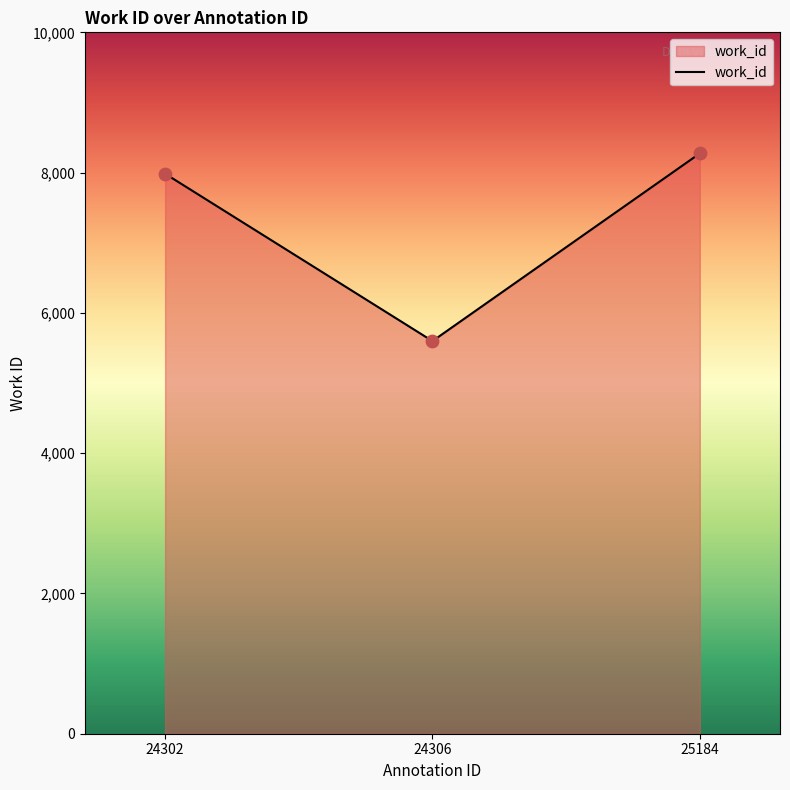

Between 24306 and 24302, which is larger?

24302